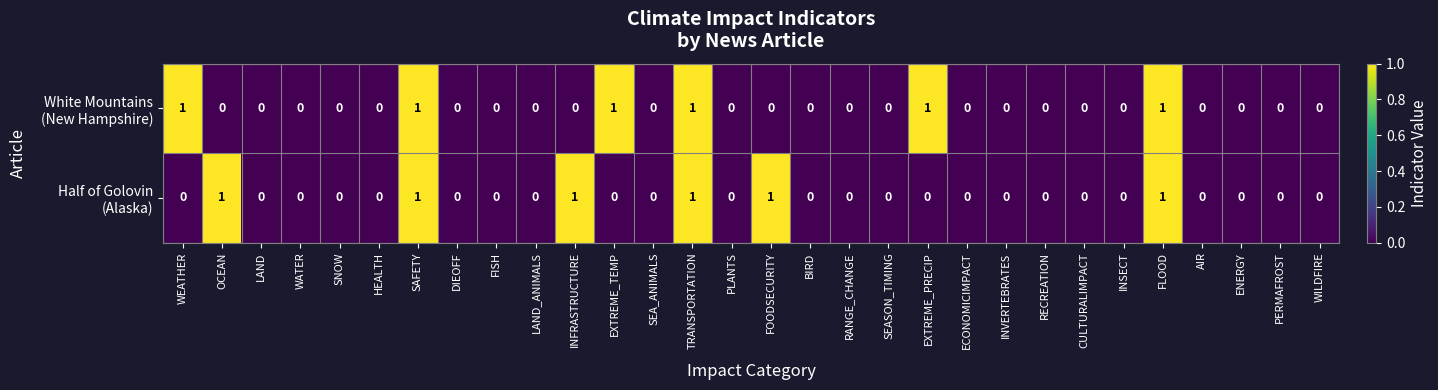

Which series changed the most between OCEAN and FISH?

Half of Golovin (Alaska)